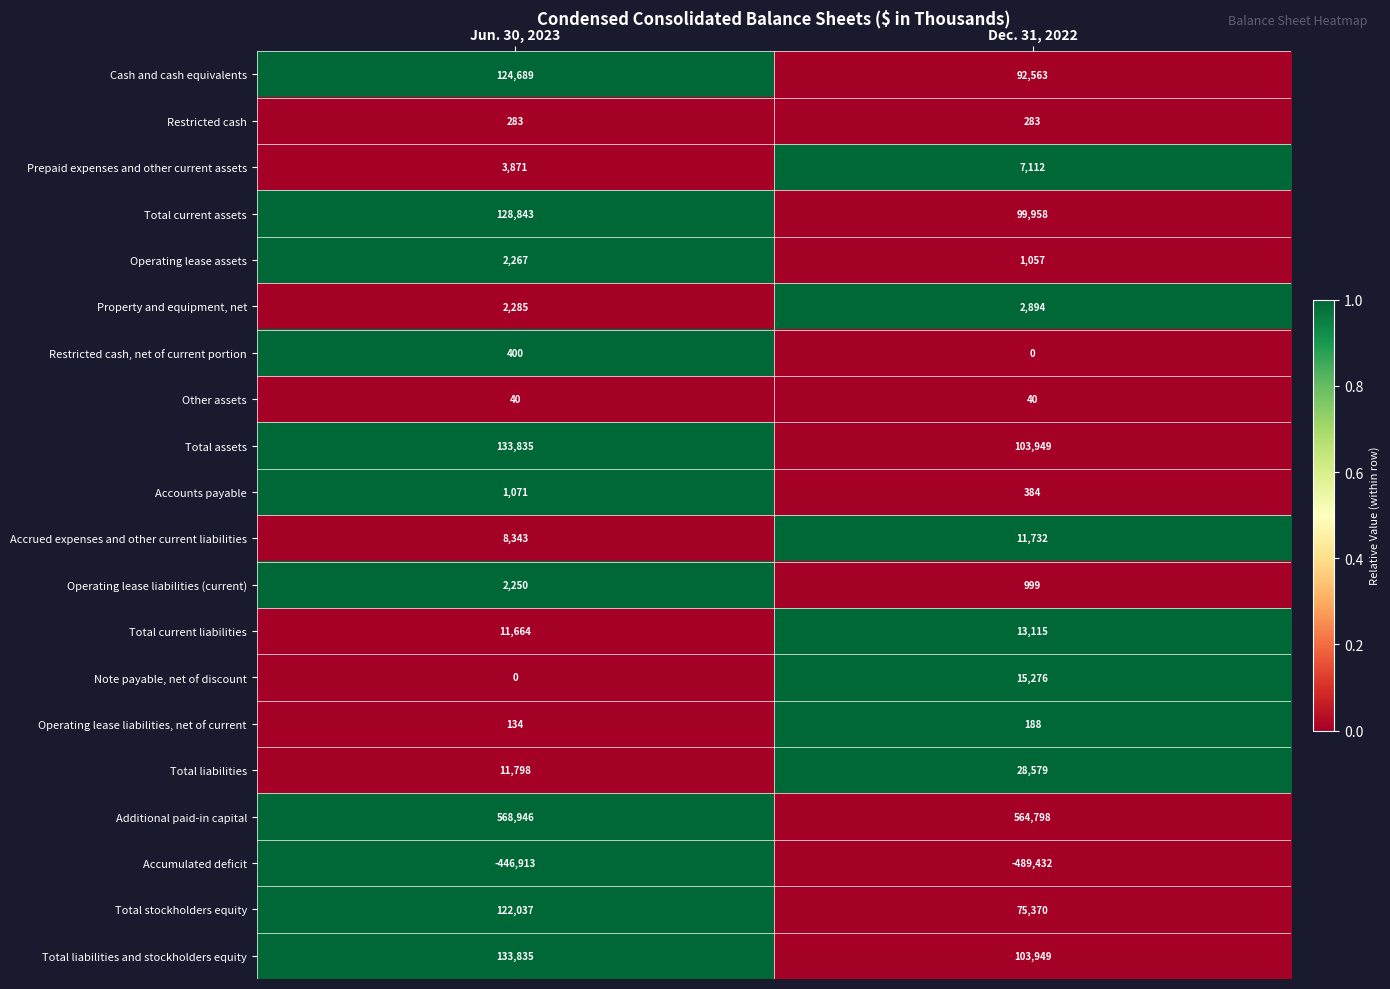

What is the total value across all series at Dec. 31, 2022?

632814